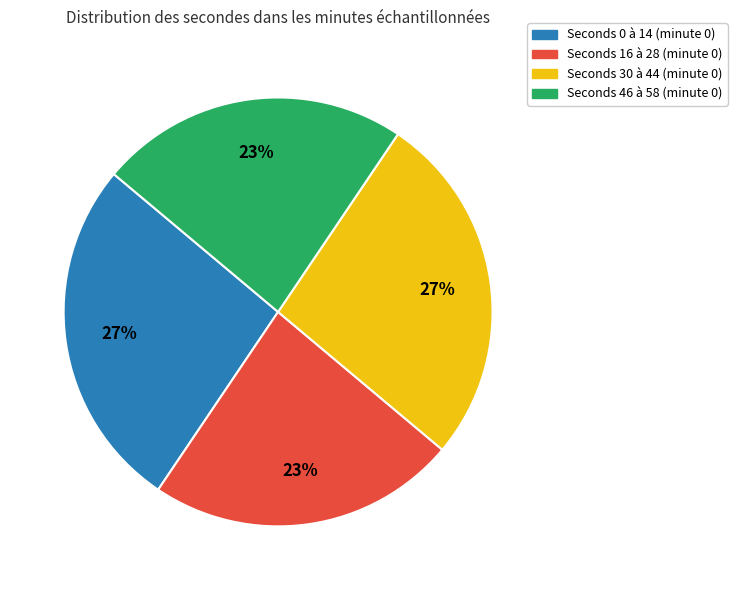

Does any single category account for the majority?

No